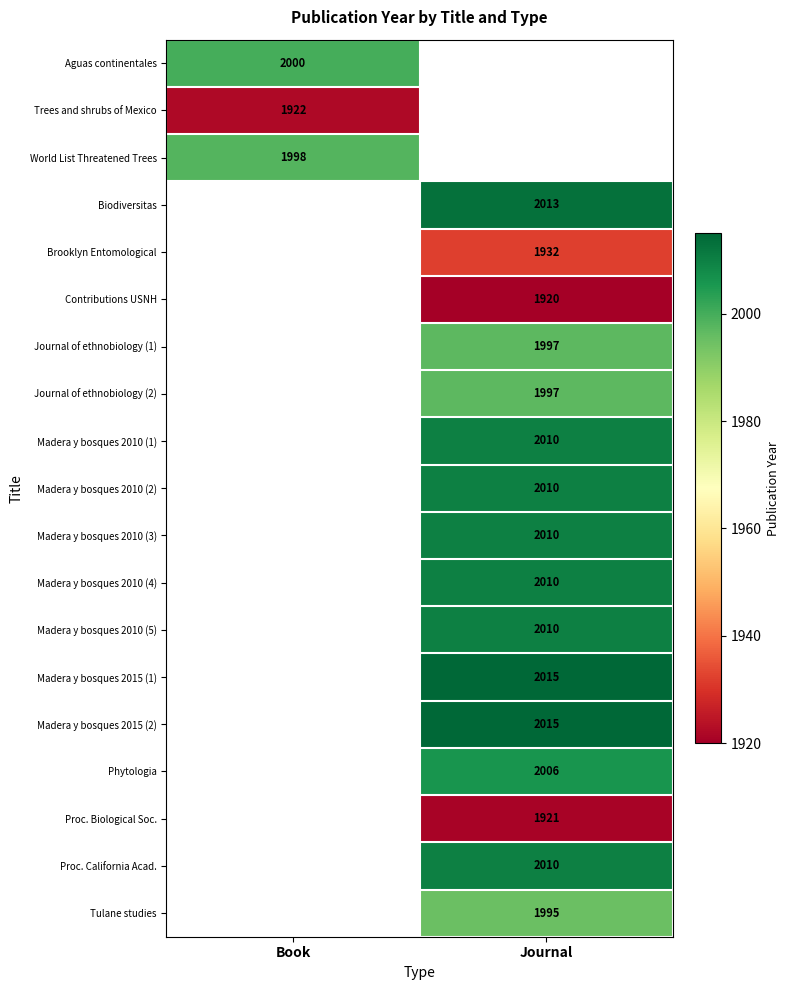

Is it true that Madera y bosques 2015 (1) equals 2015 at Journal?

True